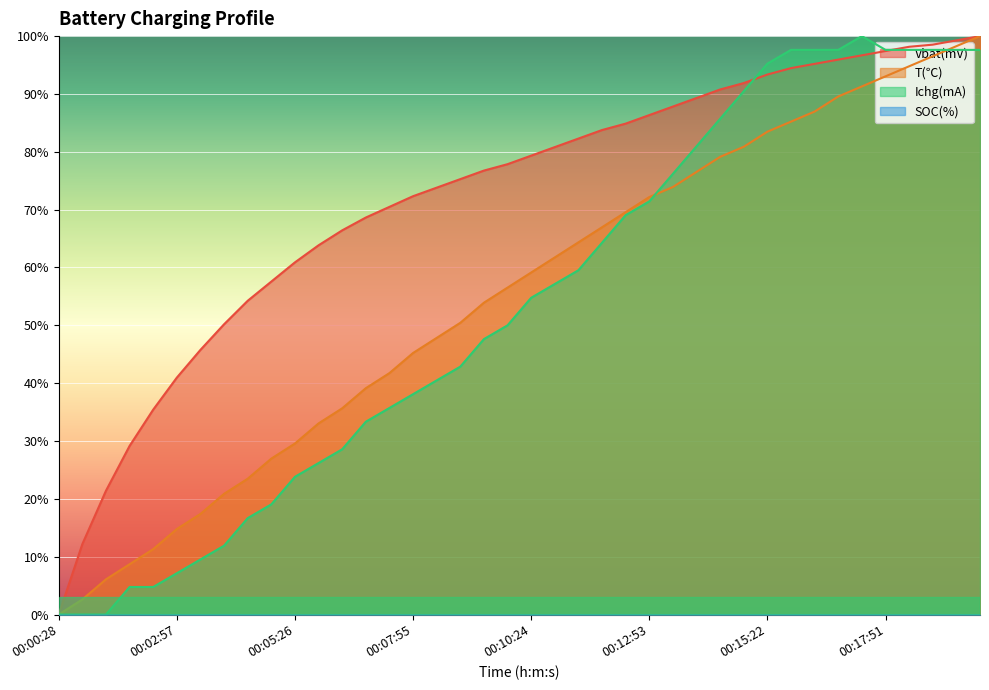

What is the approximate value of Vbat(mV) at 00:01:57?

0.3